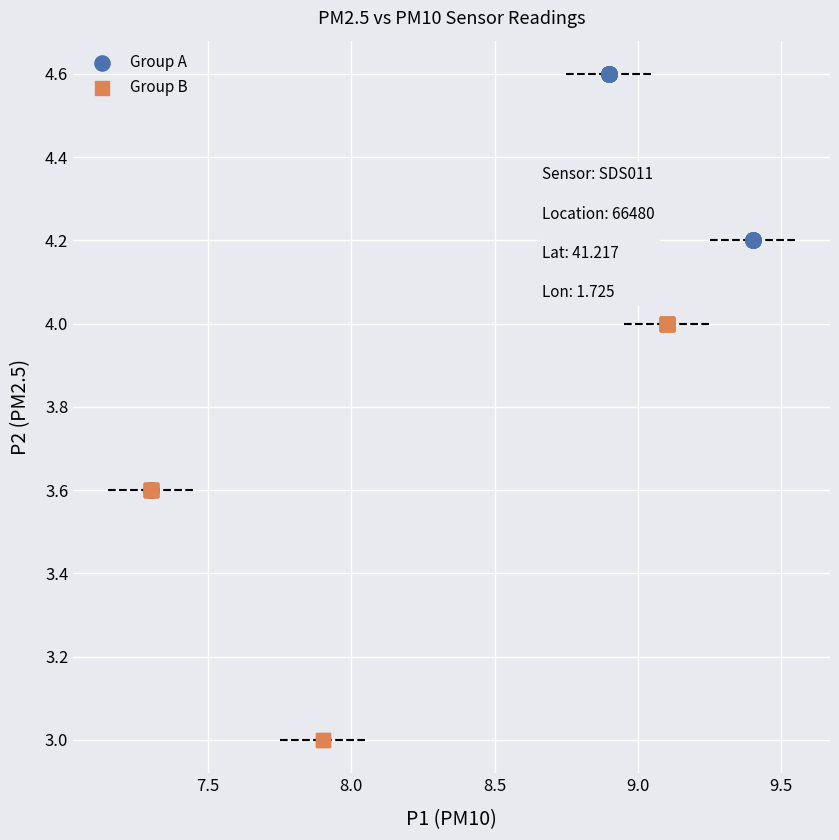

Which series reaches the minimum Y coordinate?

Group B